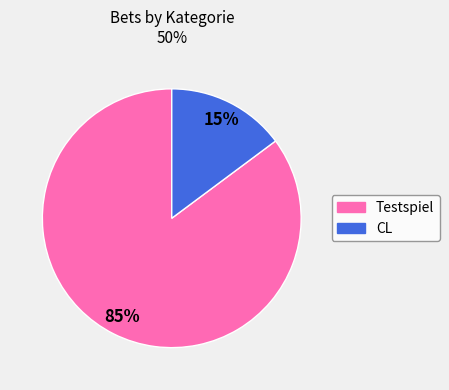

Count the number of slices in the pie.

2